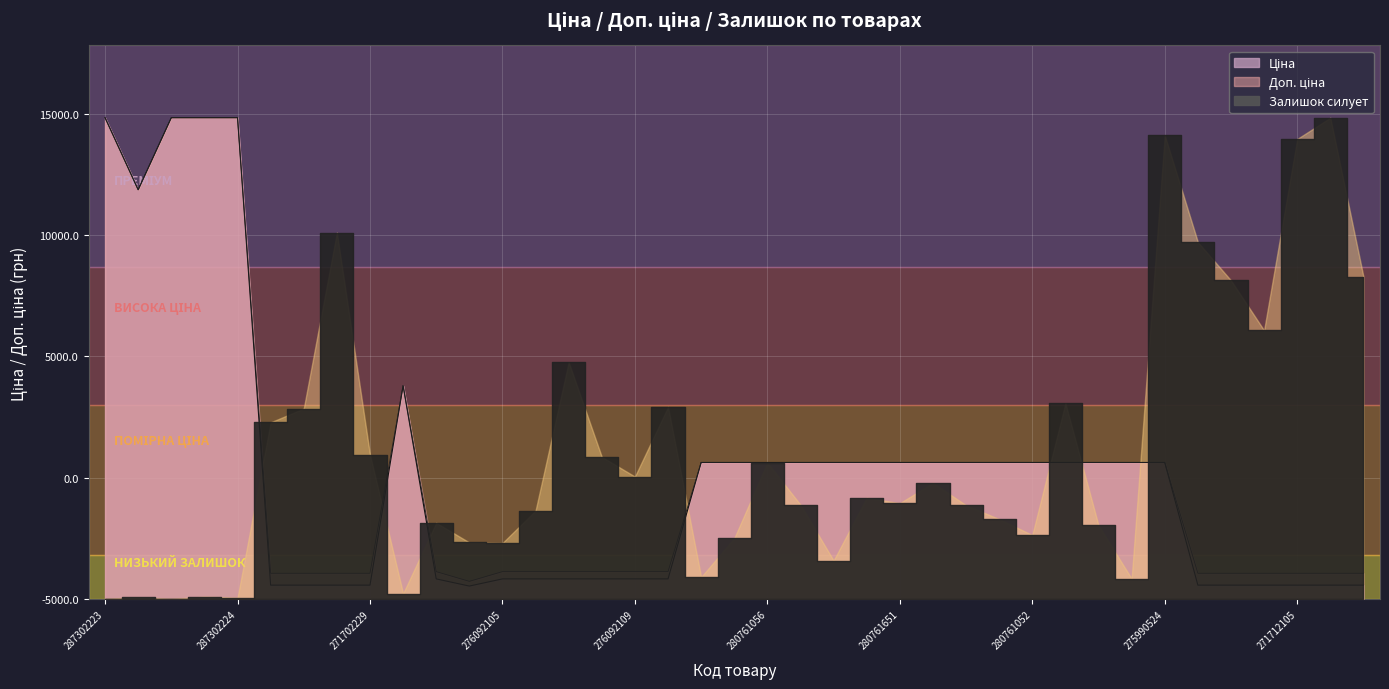

List the labels in order of Доп. ціна value, largest first.

287302223, 287302226, 287302225, 287302224, 287292222, 248922198, 280761652, 280761644, 280761056, 280761054, 280762039, 280761857, 280761651, 280761650, 280761219, 280761055, 280761052, 280761030, 280760923, 280760486, 275990524, 276092108, 276092105, 276092104, 276092103, 276092035, 276092109, 276092106, 271712228, 271712227, 271702230, 271702229, 271712109, 271712108, 271712106, 271712105, 271712104, 271712103, 276092107